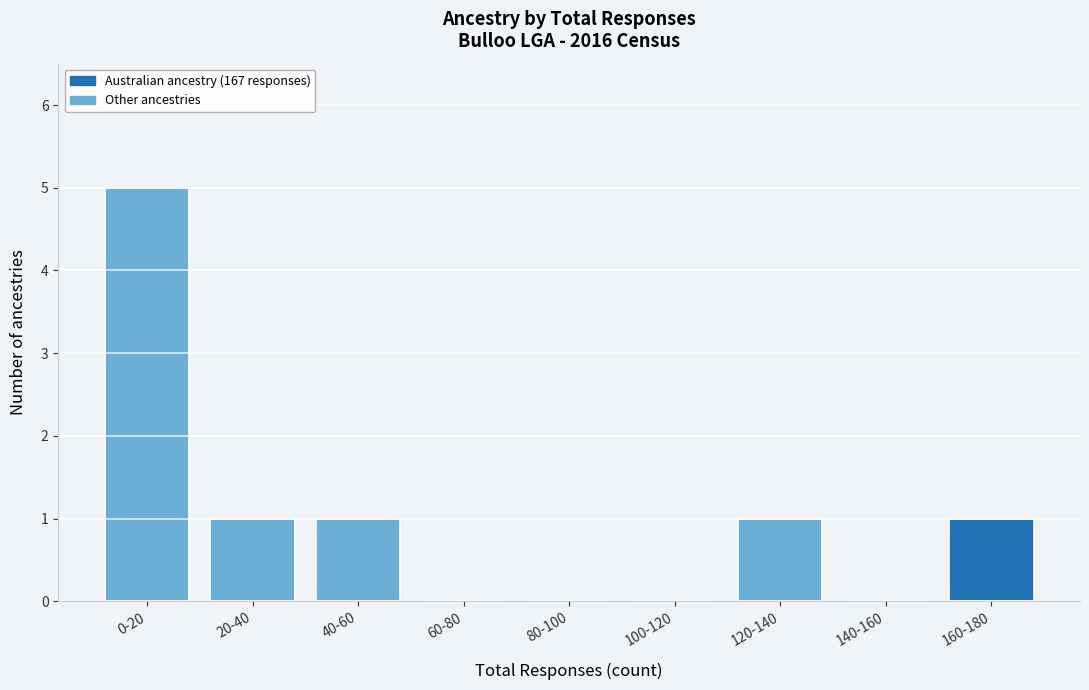

What is the greatest value displayed?

5